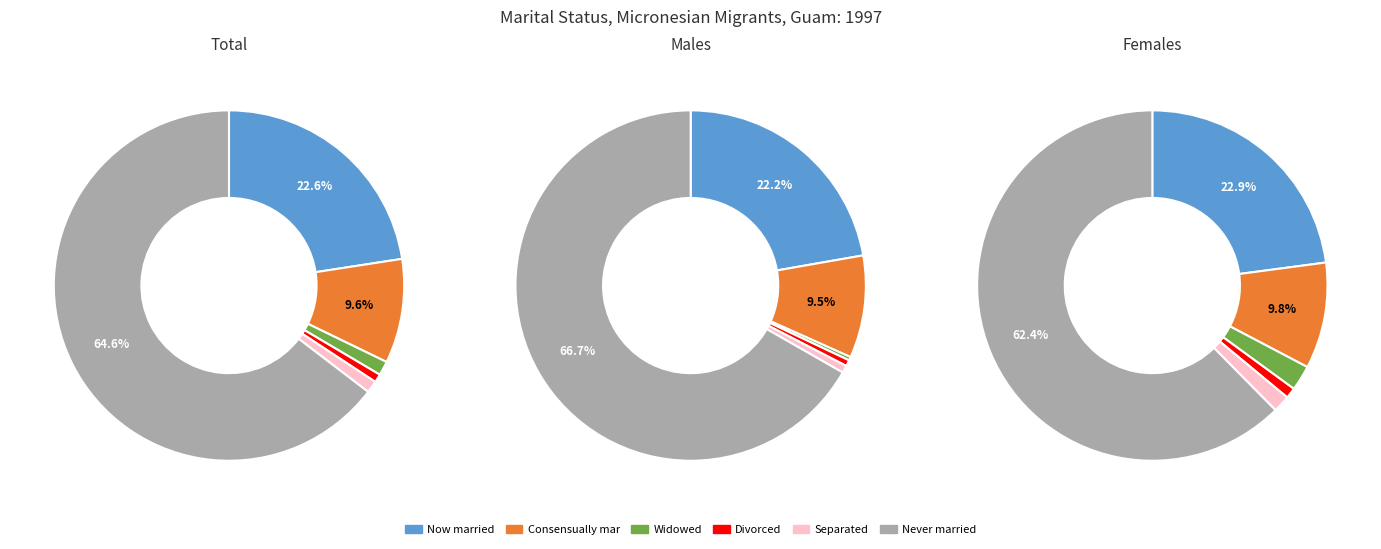

To the nearest percent, what is the average slice percentage?

17%